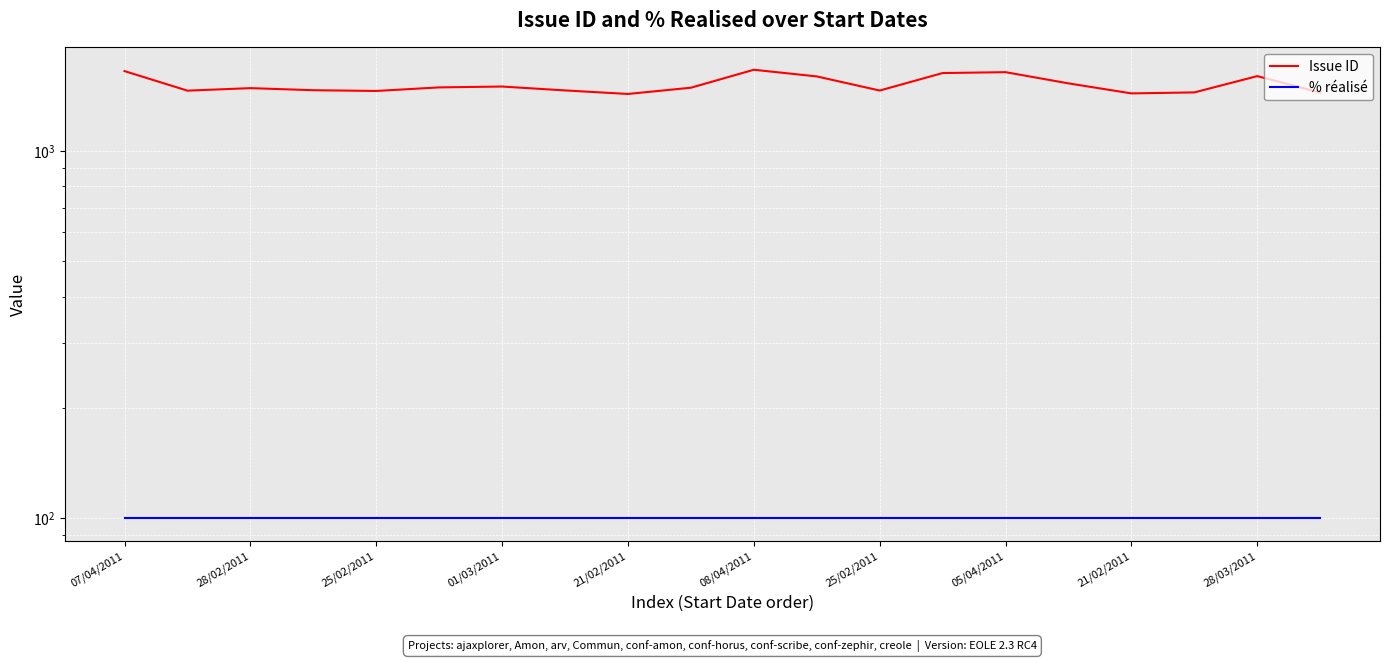

What is the label of the 16th point from the left?

15